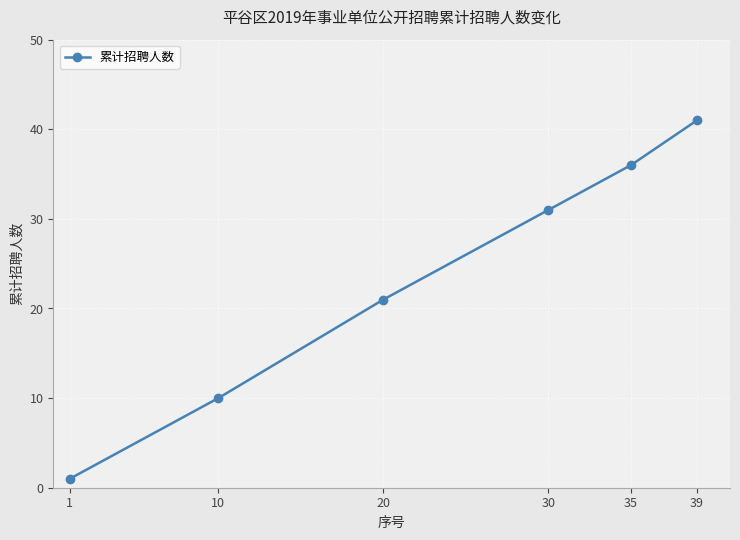

What is the difference between the second highest and second lowest values?

26